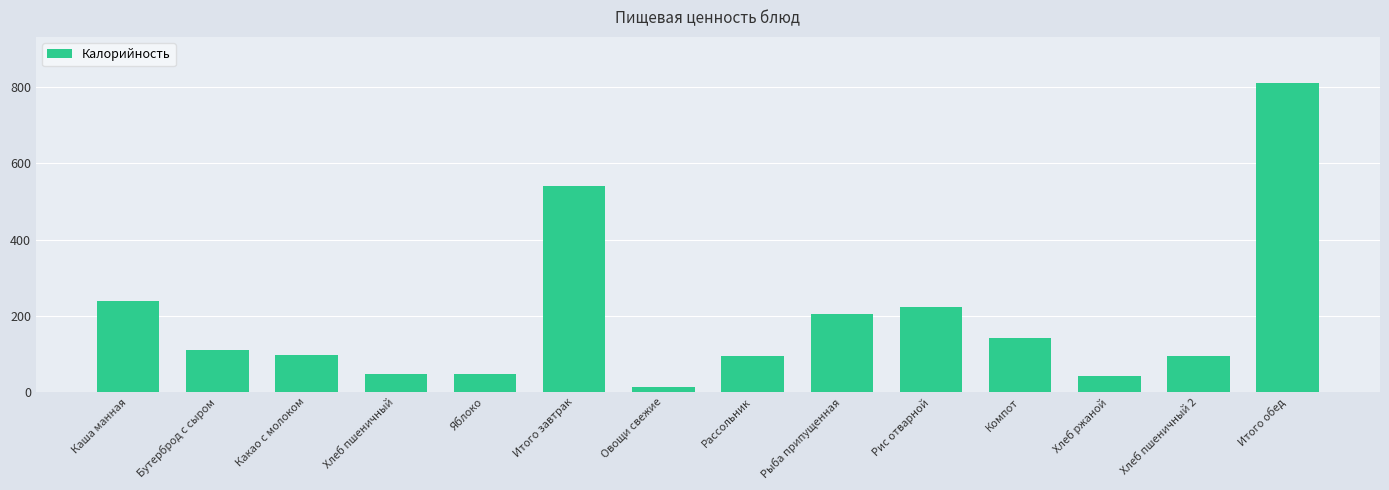

What is the change in value from Хлеб пшеничный to Хлеб ржаной?

-6.6